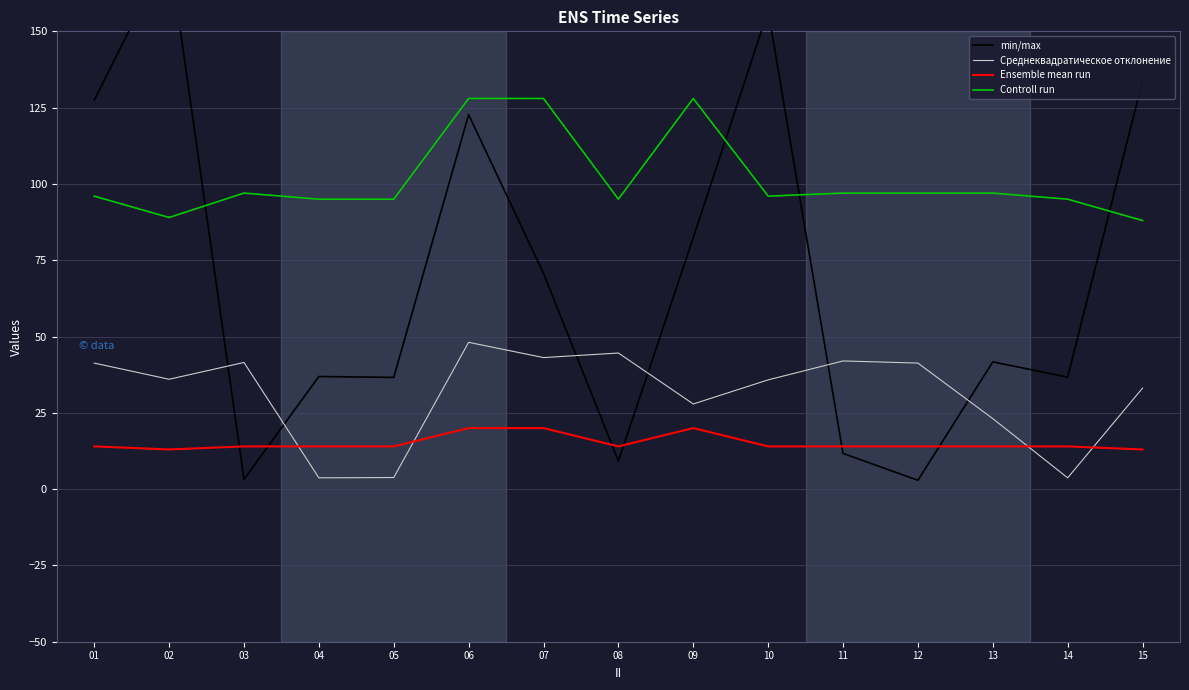

At 03, list the series in order from largest to smallest.

Controll run, Среднеквадратическое отклонение, Ensemble mean run, min/max